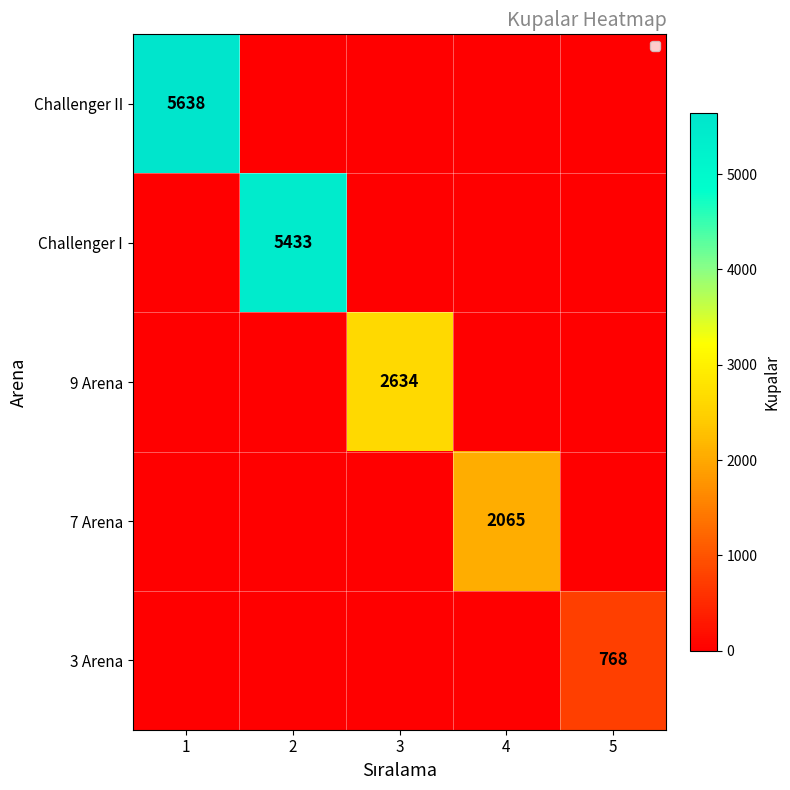

At how many categories does at least one series exceed 5073?

2